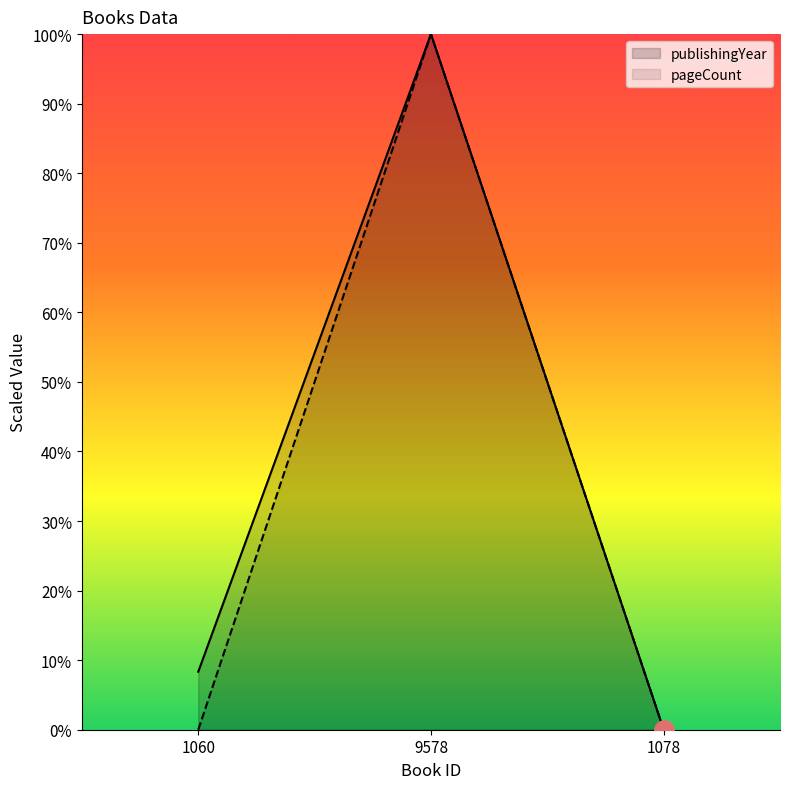

List the series in order of their peak value, highest first.

publishingYear, pageCount